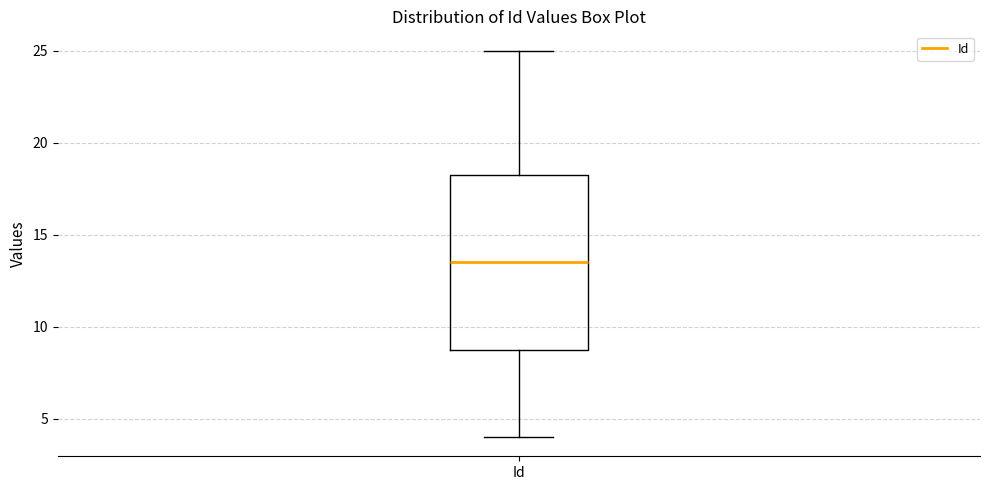

Read this box plot against the y-axis: the position of the median line, the range covered by the box, and the ends of both whiskers. The values are not printed on the chart, so give them approximately, as read against the axis.

median 13.5, box 9.0 to 18.5, whiskers 4.0 to 25.0